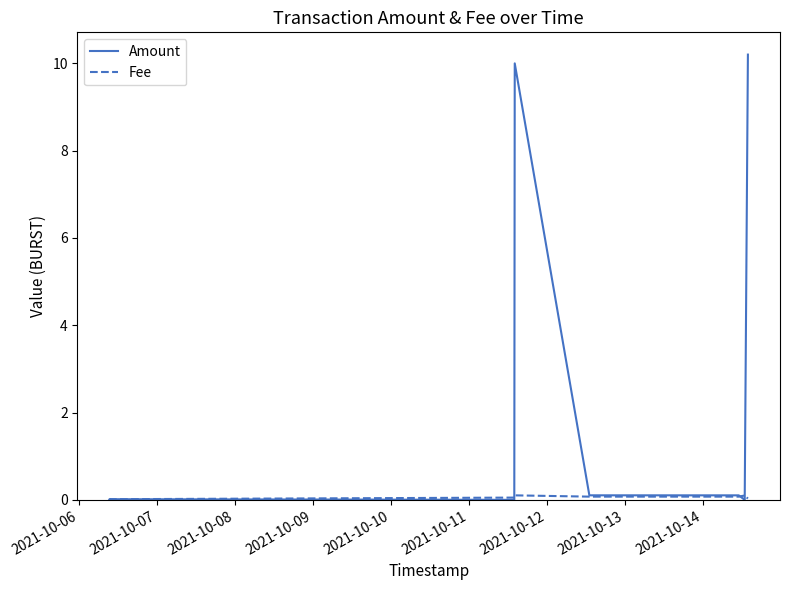

Which series has the widest spread of values?

Amount